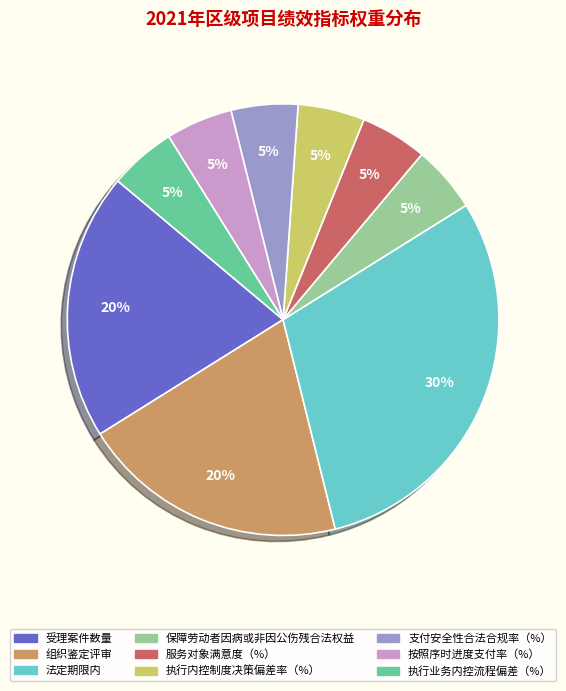

Does 按照序时进度支付率（%） represent more than half of the total?

No